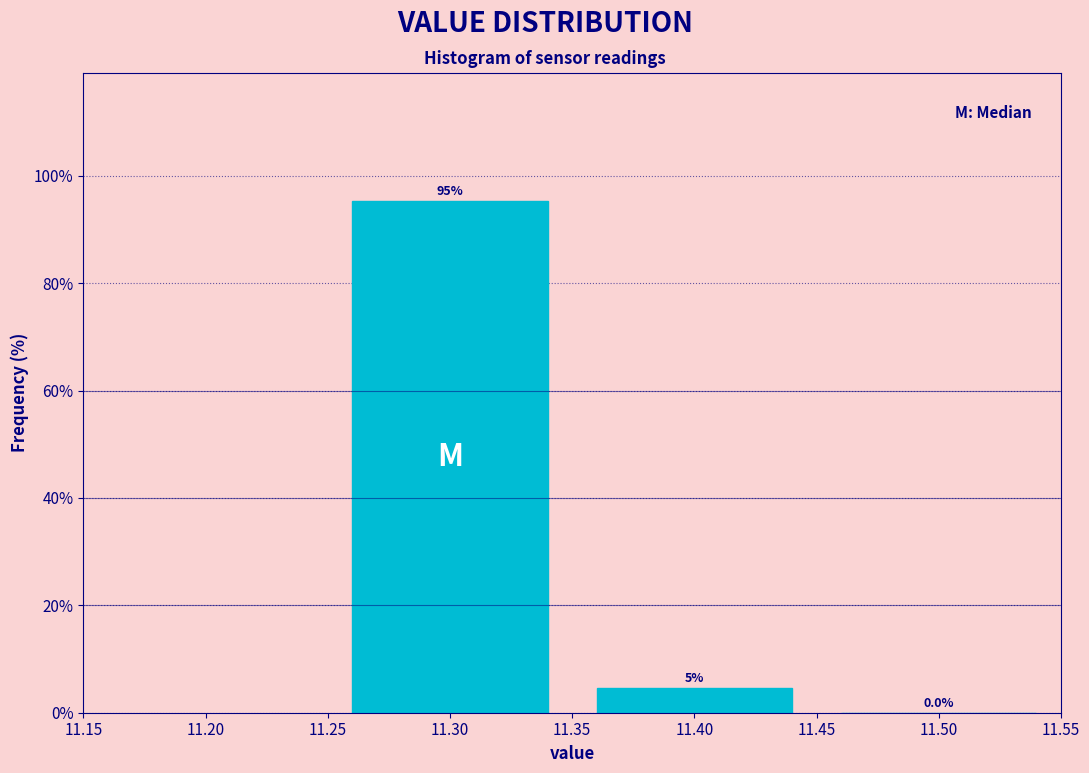

Which range on the x-axis has the tallest bar?

11.25 to 11.35